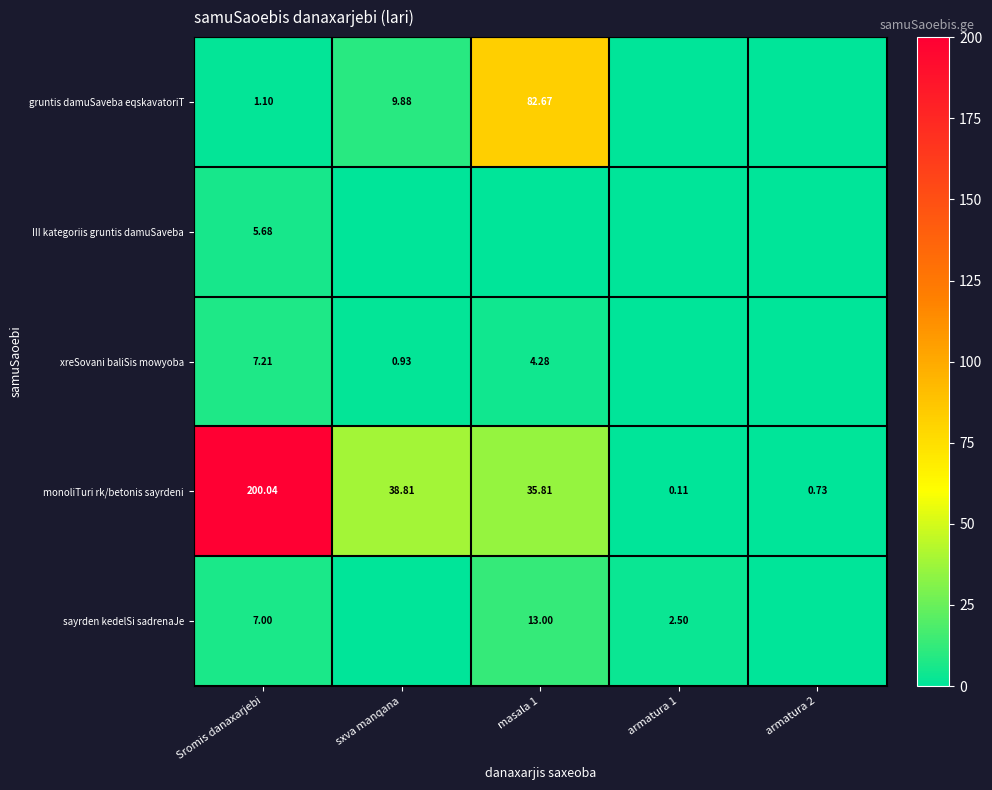

At which label does monoliTuri rk/betonis sayrdeni first exceed 35?

Sromis danaxarjebi